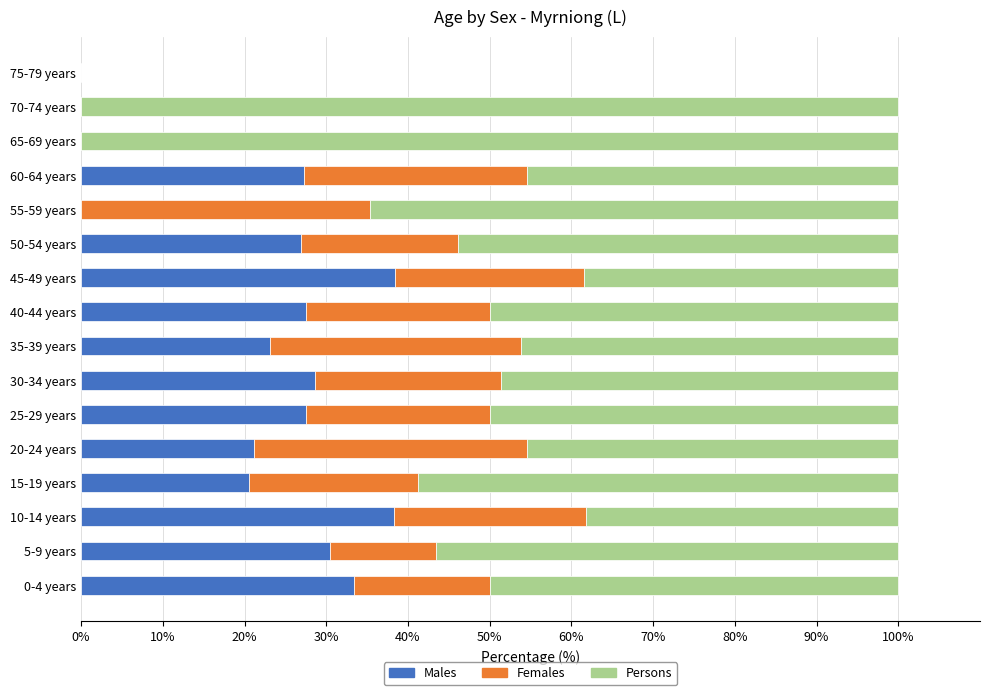

The Males series shows 7.4 at 15-19 years. True or false?

False